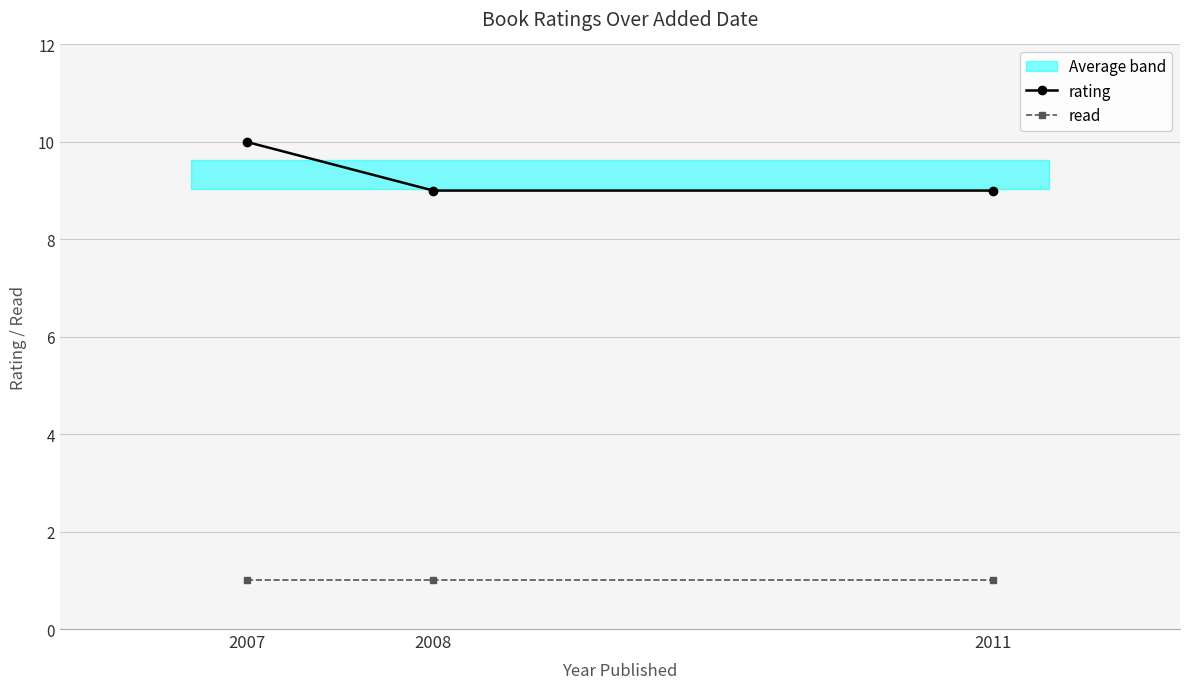

The value of read at 2007 is 2. True or false?

False